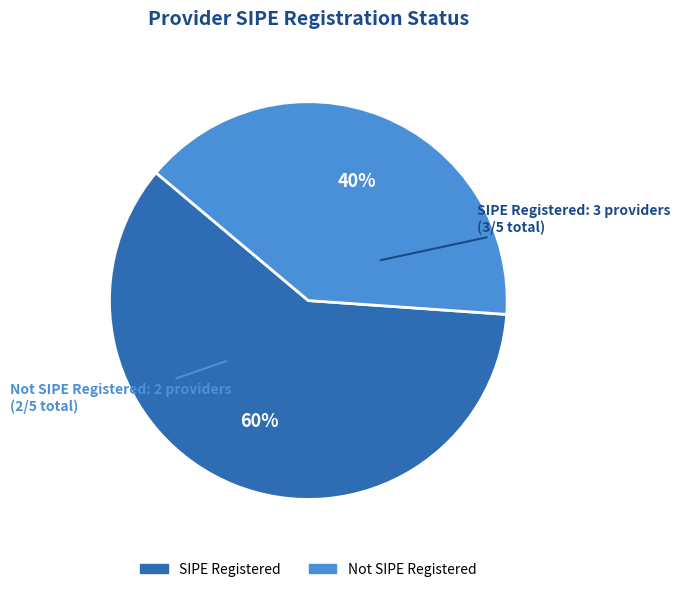

To the nearest percent, what is the average slice percentage?

50%